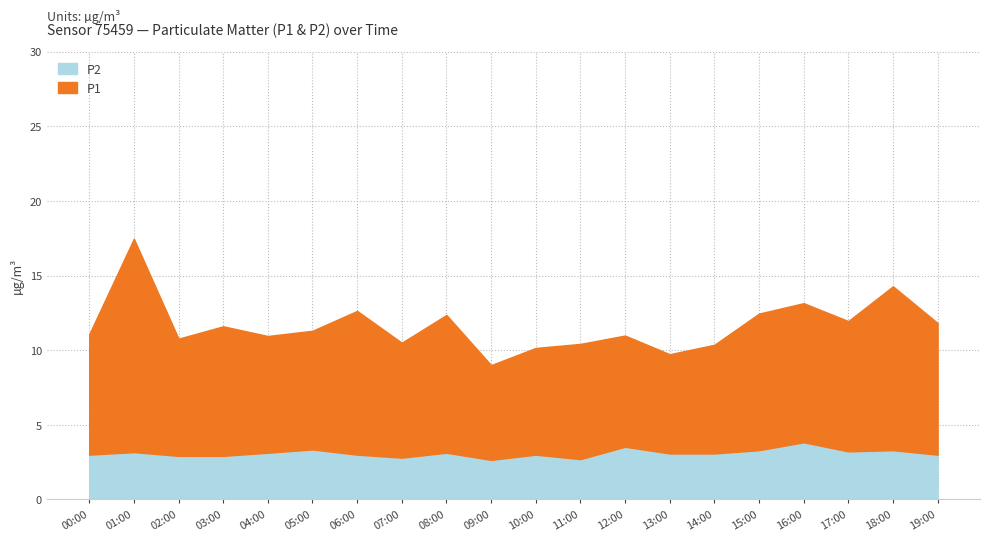

What position from the left is 19:00?

20